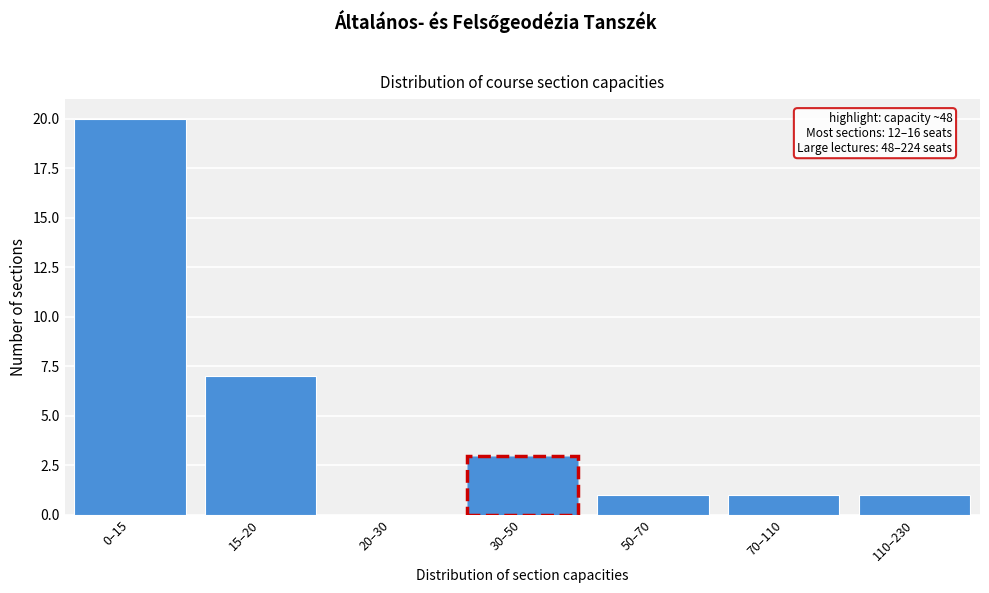

Reading left to right, list all the values displayed in this chart.

0–15=20	15–20=7	20–30=0	30–50=3	50–70=1	70–110=1	110–230=1